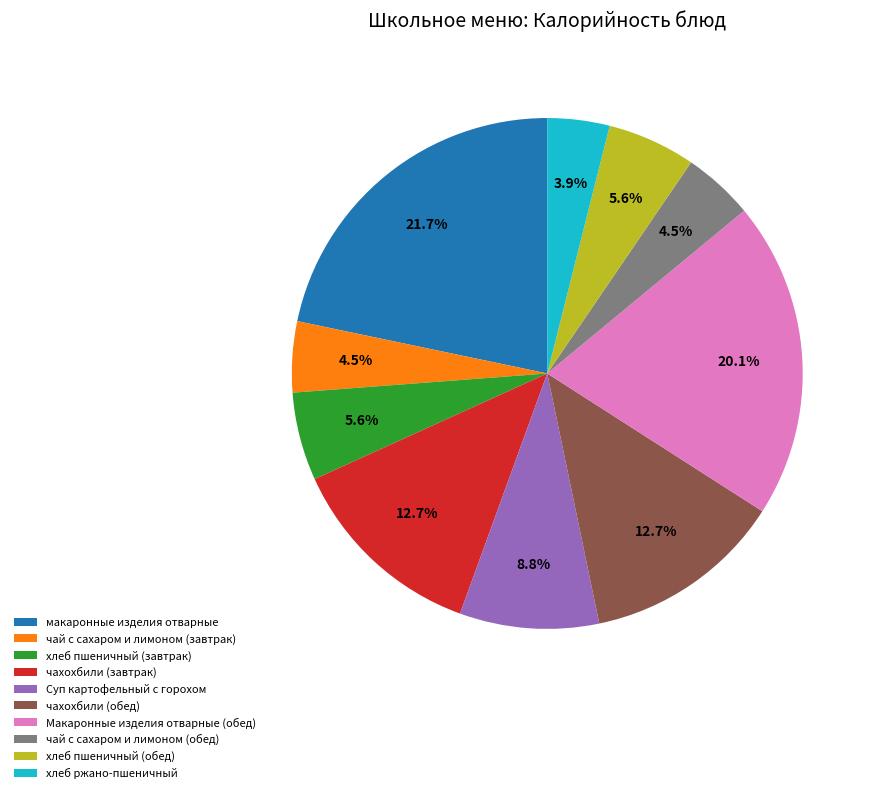

To the nearest percent, what is the average slice percentage?

10%